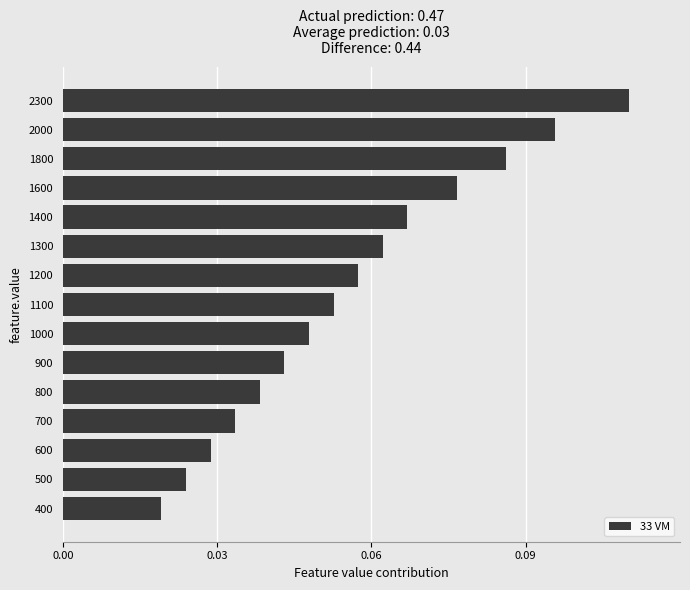

Is it true that the value at 1400 is 0.0?

False